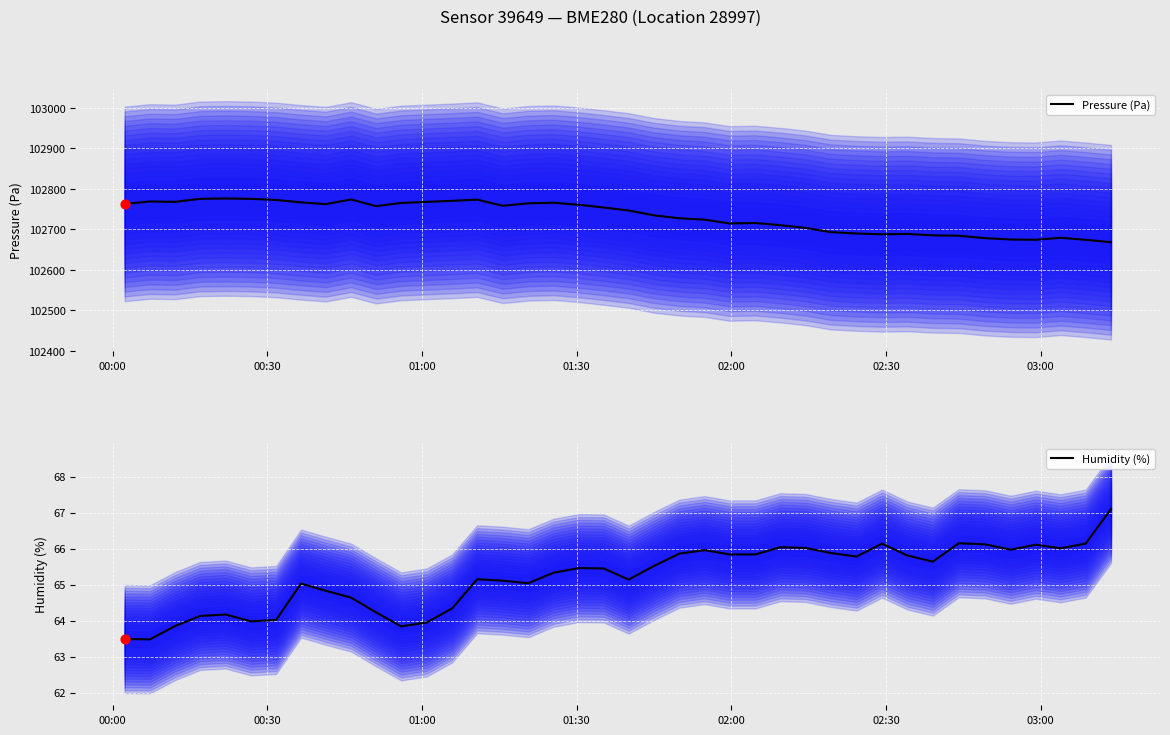

What is the highest value of the Humidity (%) series?

67.1